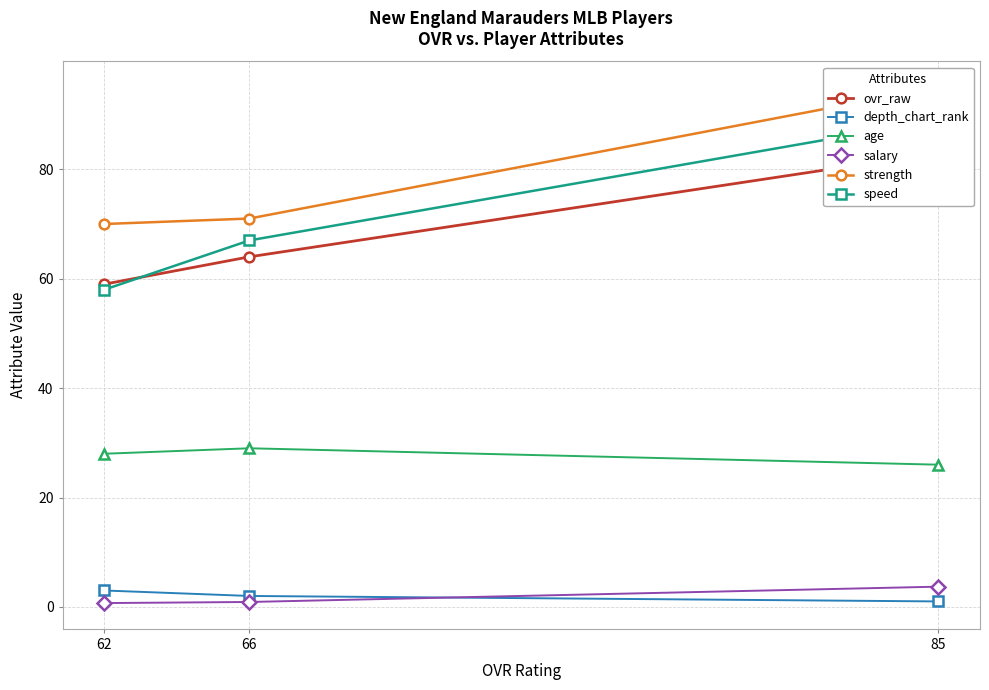

How many distinct data groups are displayed?

6